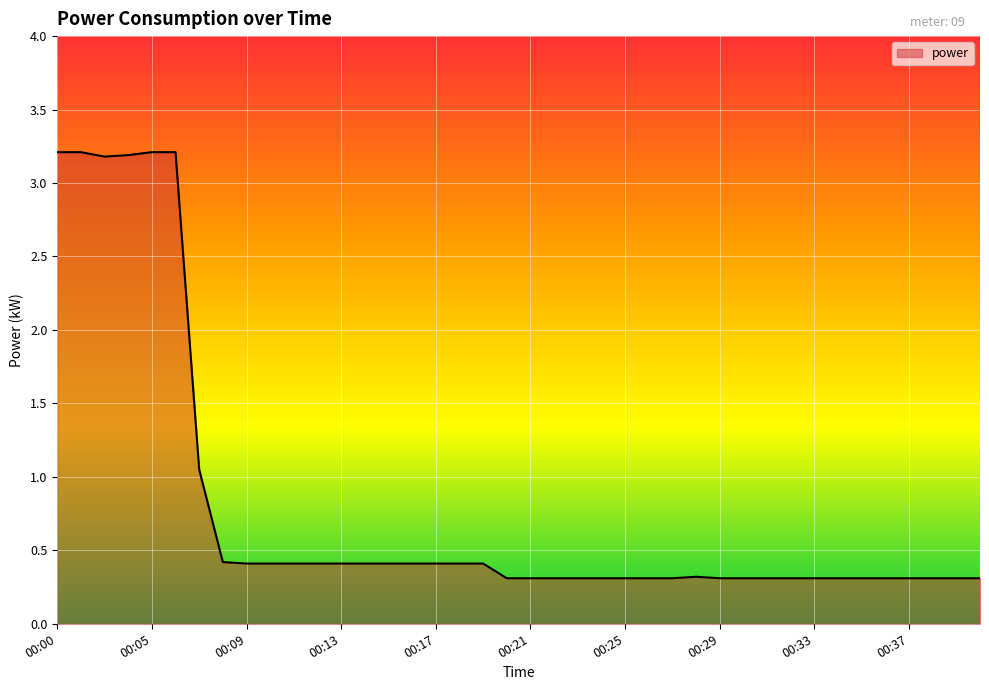

What is the smallest value displayed?

0.3